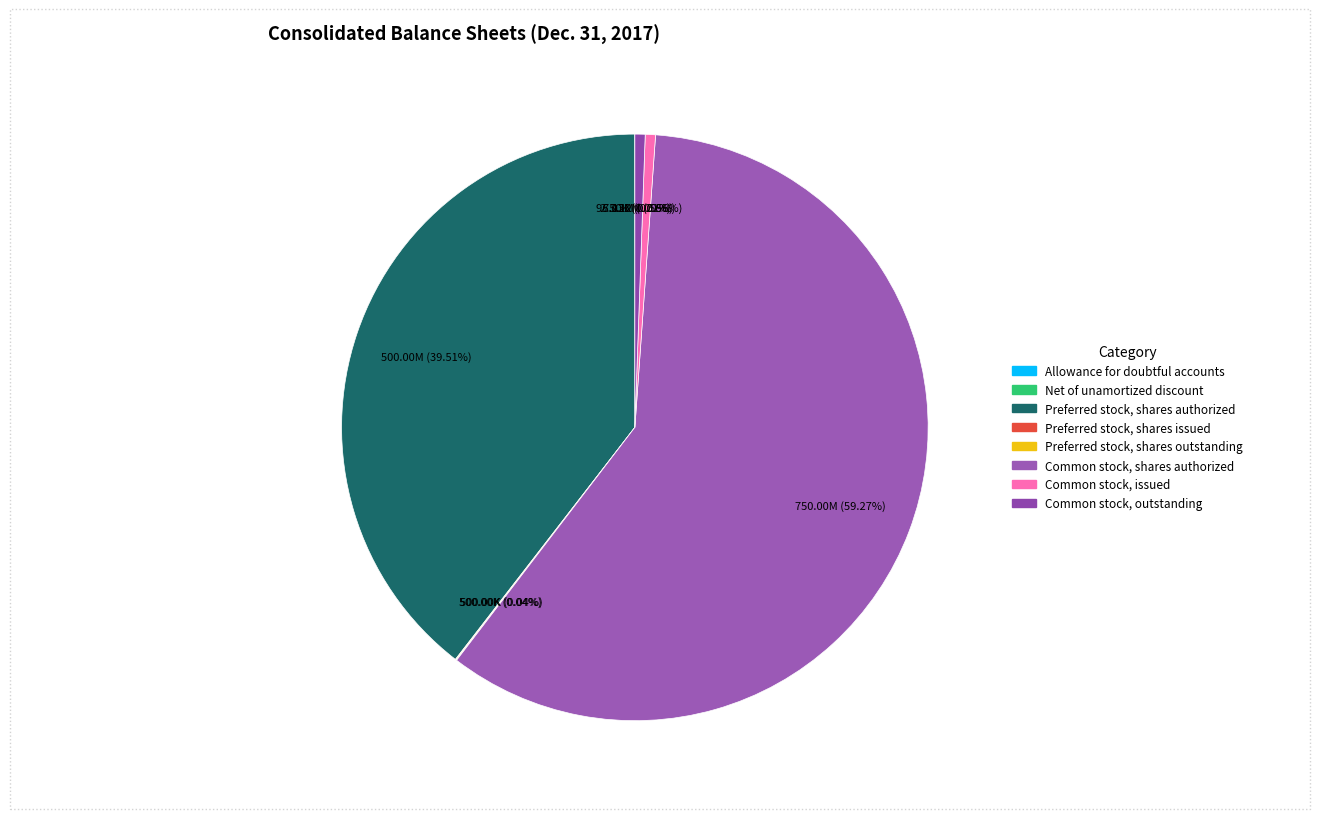

Is it true that Common stock, issued is 12% of the pie?

False